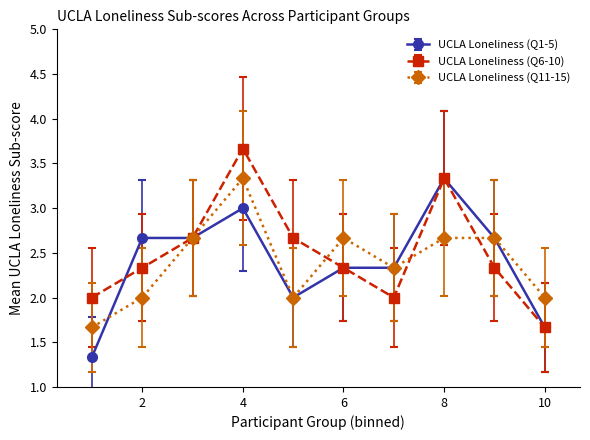

What is the difference between the second highest and second lowest values in the UCLA Loneliness (Q1-5) series?

1.3